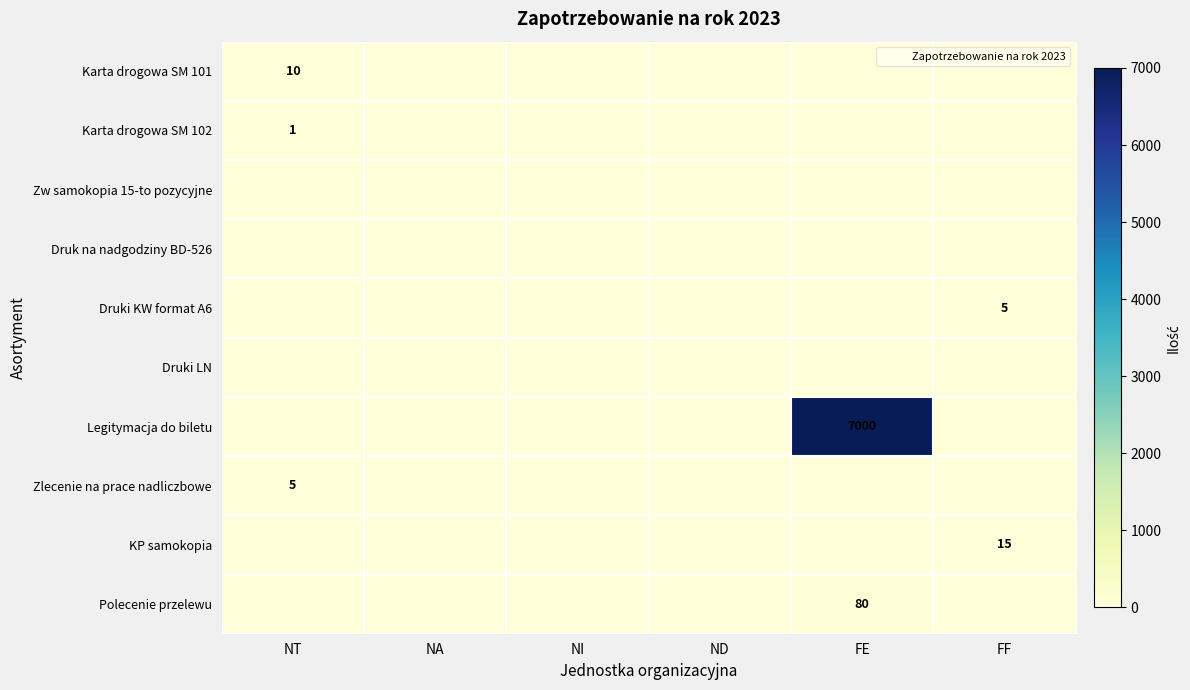

What is the total value across all series at NT?

16